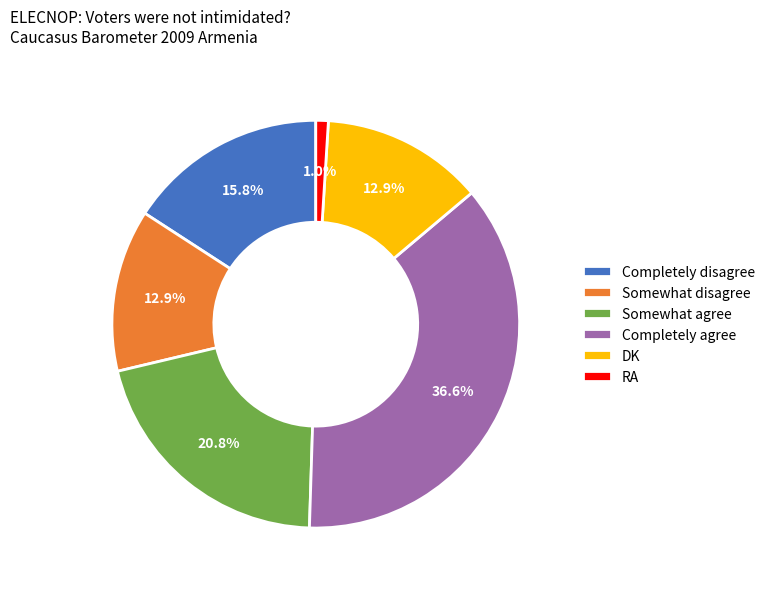

Count the number of slices in the pie.

6